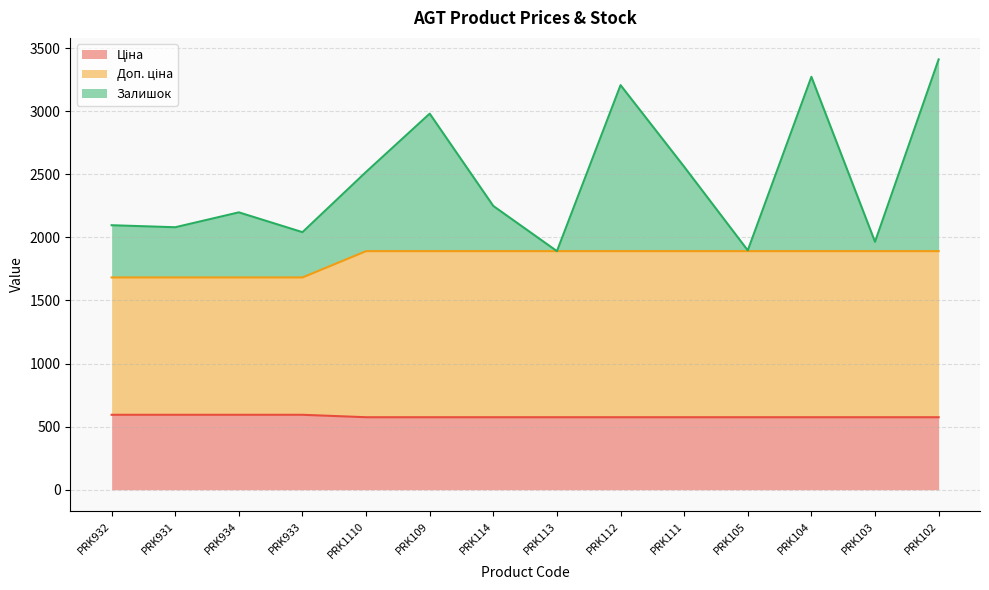

What is the label of the 5th point from the left?

PRK1110